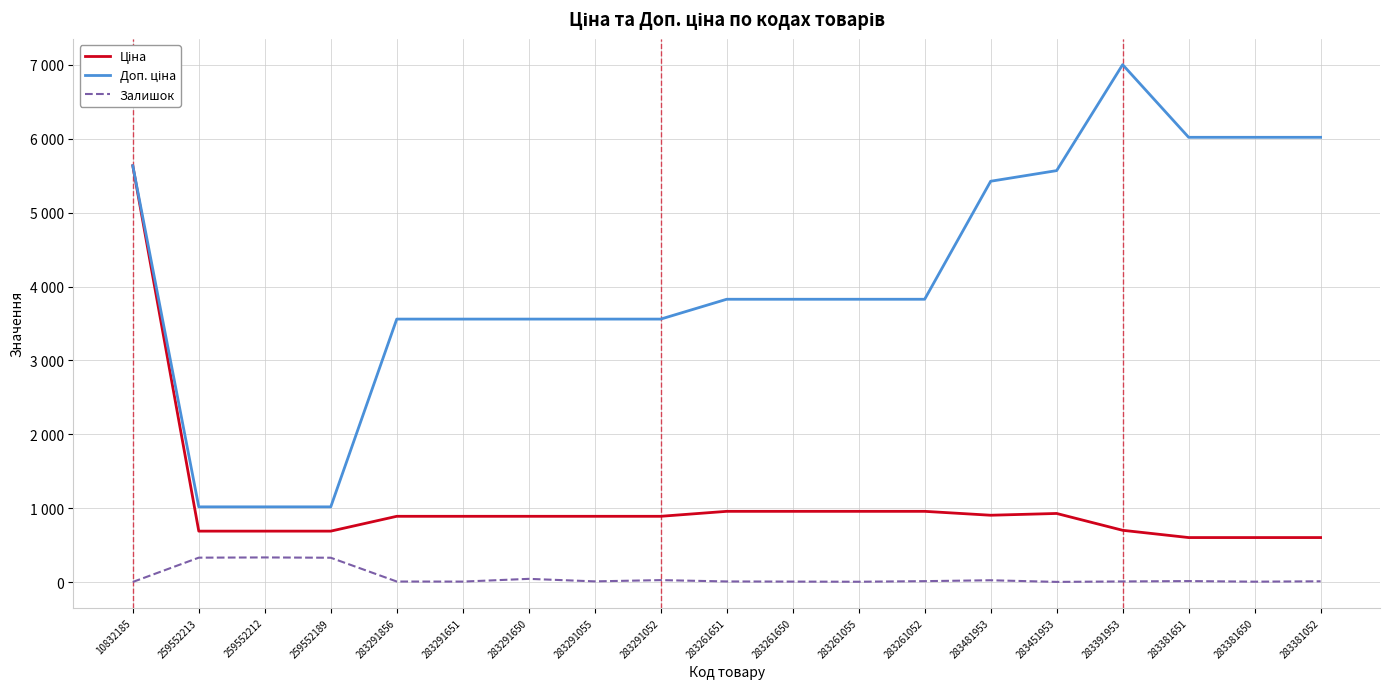

Which series has the largest total across all categories?

Доп. ціна